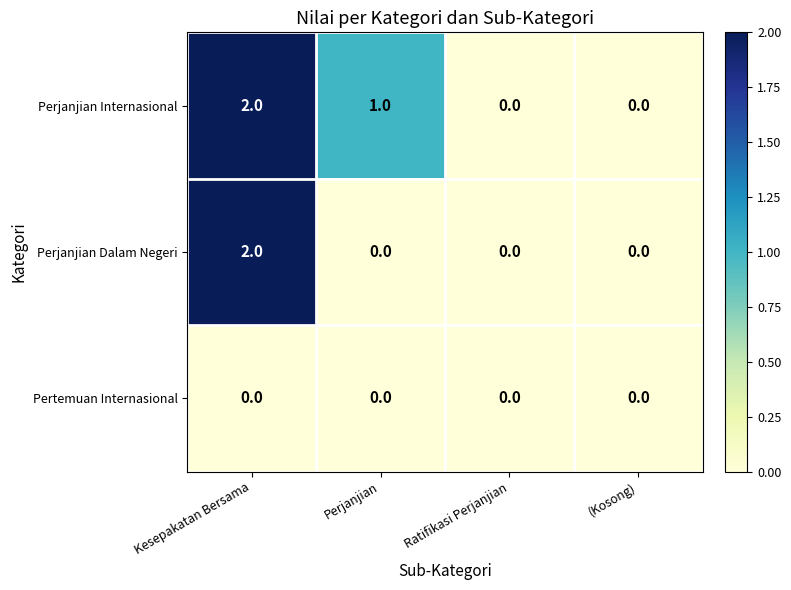

Which category has the highest value across all series?

Kesepakatan Bersama